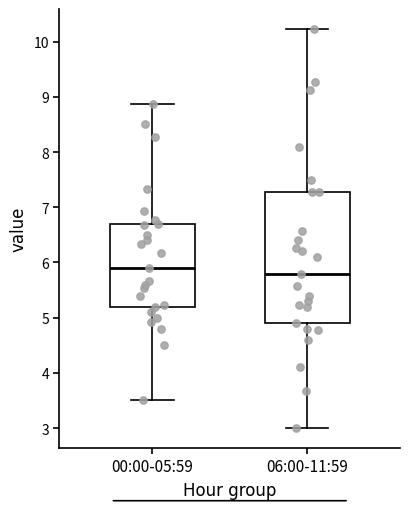

Comparing the boxes themselves (not the whiskers), which one is the tallest?

06:00-11:59